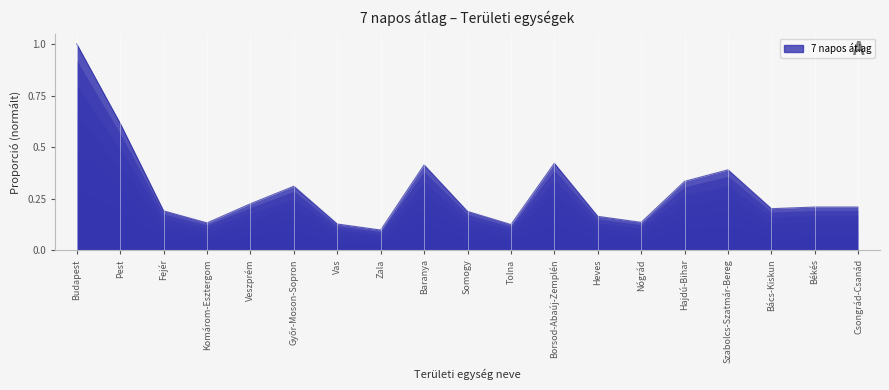

What position from the left is Békés?

18